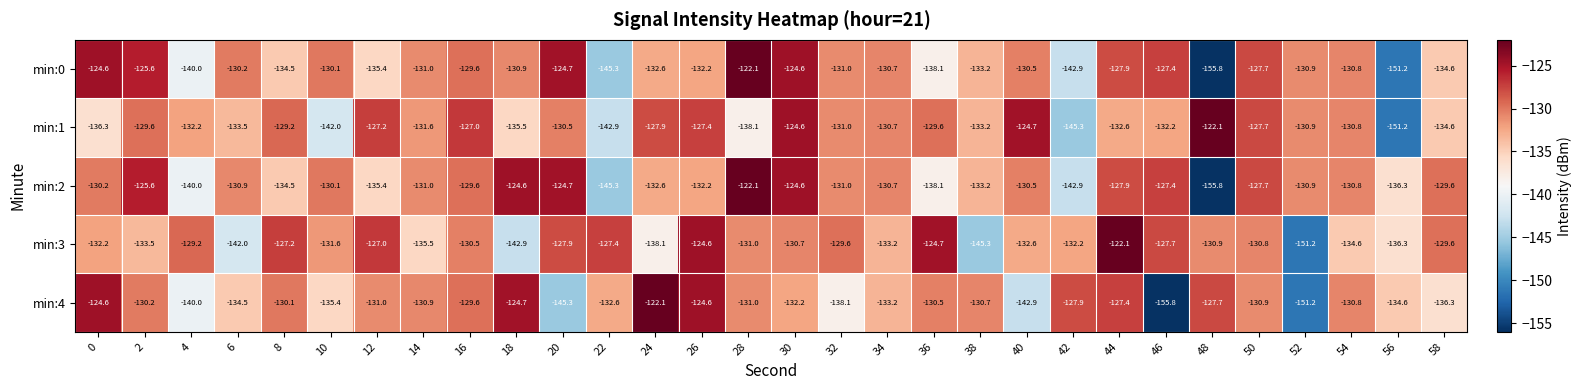

What is the total value across all series at 52?

-695.1